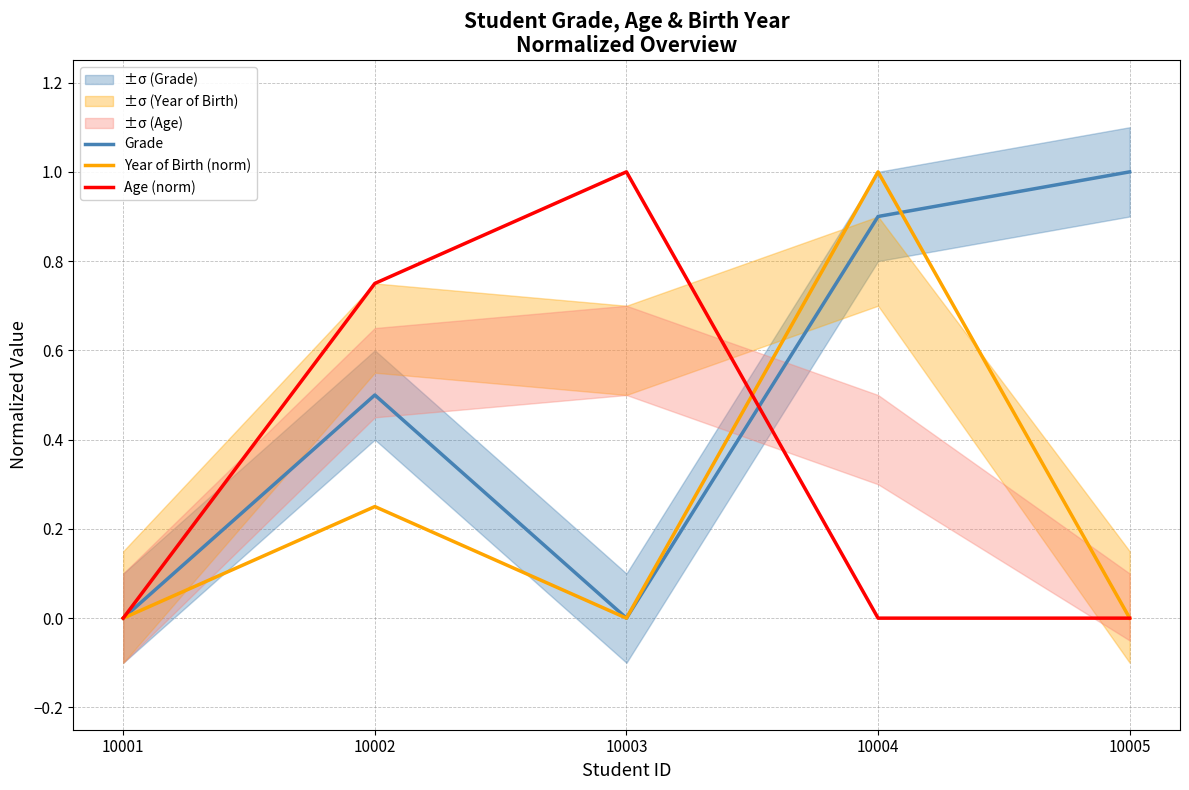

Reading left to right, what are all the values shown in this chart?

Grade: 0.0	0.5	0.0	0.9	1.0
Year of Birth (norm): 0.0	0.2	0.0	1.0	0.0
Age (norm): 0.0	0.8	1.0	0.0	0.0